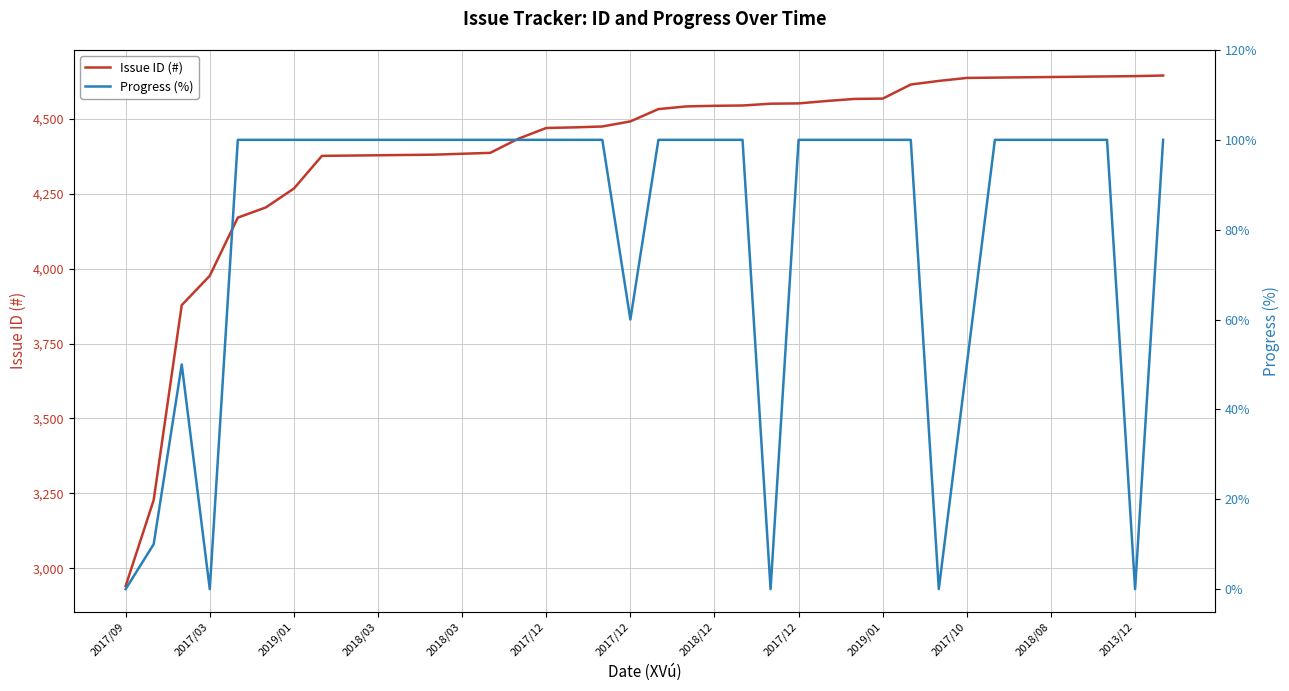

True or false: Issue ID (#) and Progress (%) intersect in this chart.

False